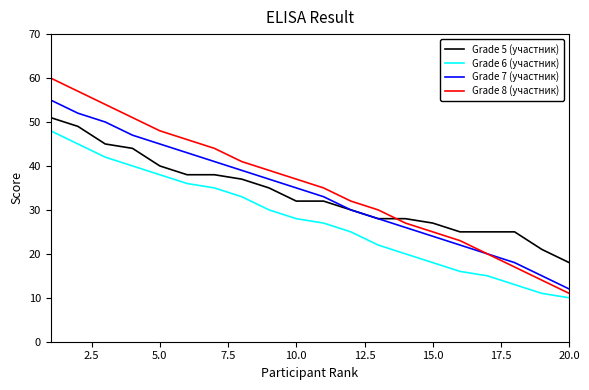

True or false: Grade 6 (участник) and Grade 7 (участник) intersect in this chart.

False